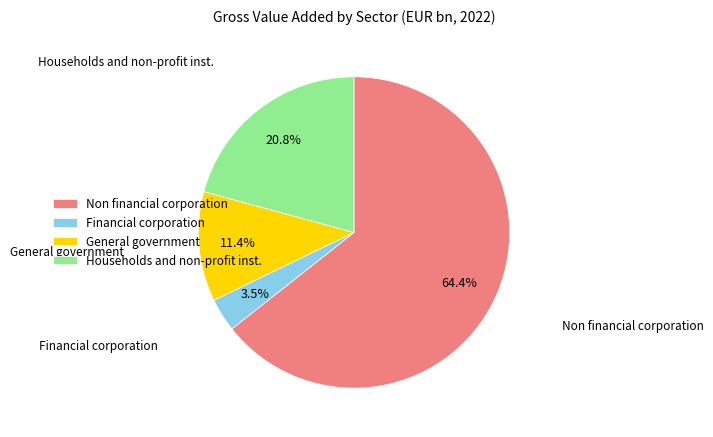

To the nearest percent, what is the average slice percentage?

25%